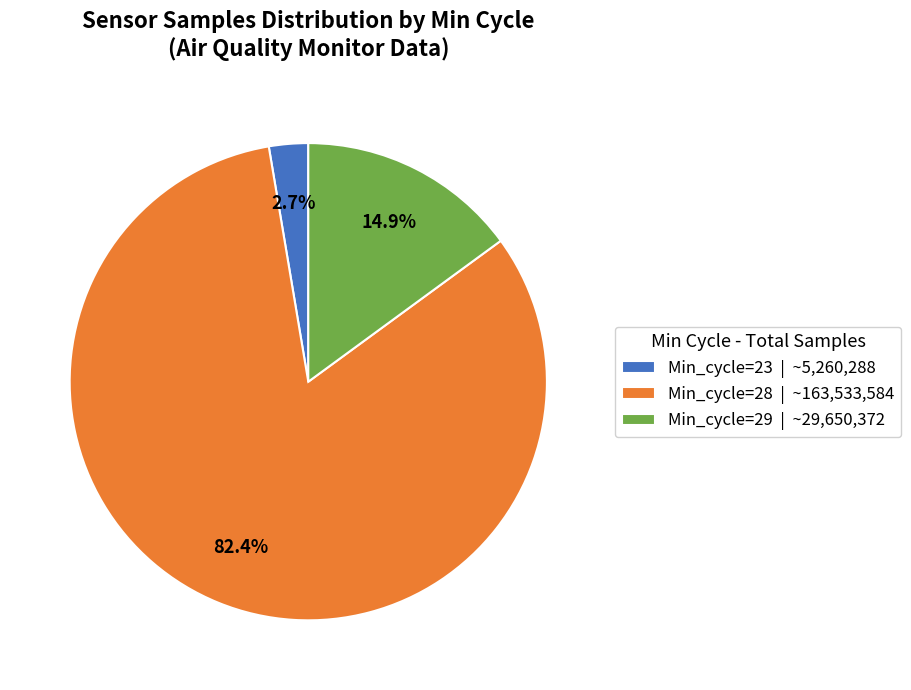

Between Min_cycle=23 | ~5,260,288 and Min_cycle=28 | ~163,533,584, which is larger?

Min_cycle=28 | ~163,533,584